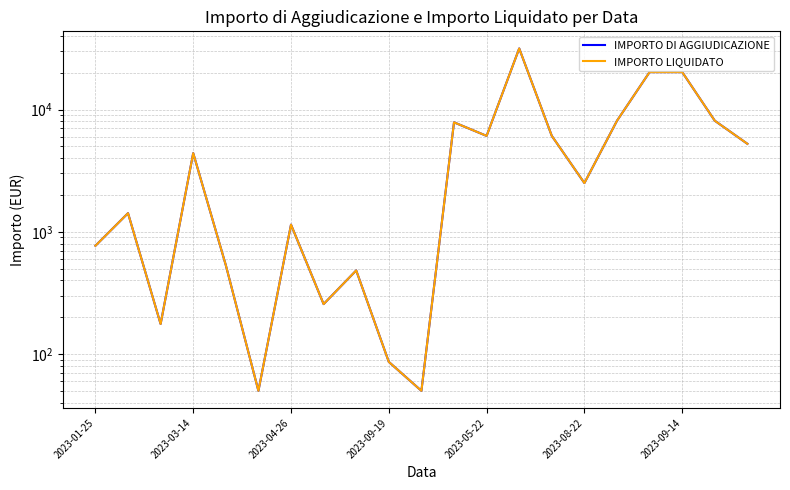

Reading left to right, what are all the values shown in this chart?

IMPORTO DI AGGIUDICAZIONE: 768.6	1420.0	176.1	4400.0	533.1	50.0	1144.0	256.2	482.7	86.2	50.0	7860.3	6089.2	31616.0	6089.2	2504.3	8101.6	20254.0	20254.0	8101.6	5244.7
IMPORTO LIQUIDATO: 768.6	1420.0	176.1	4400.0	533.1	50.0	1144.0	256.2	482.7	86.2	50.0	7860.3	6089.2	31616.0	6089.2	2504.3	8101.6	20254.0	20254.0	8101.6	5244.7